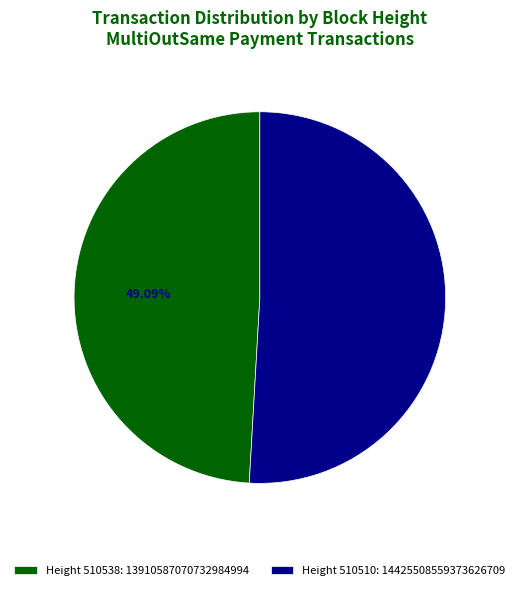

What is the ratio of the value at Height 510510: 14425508559373626709 to the value at Height 510538: 13910587070732984994?

1.0